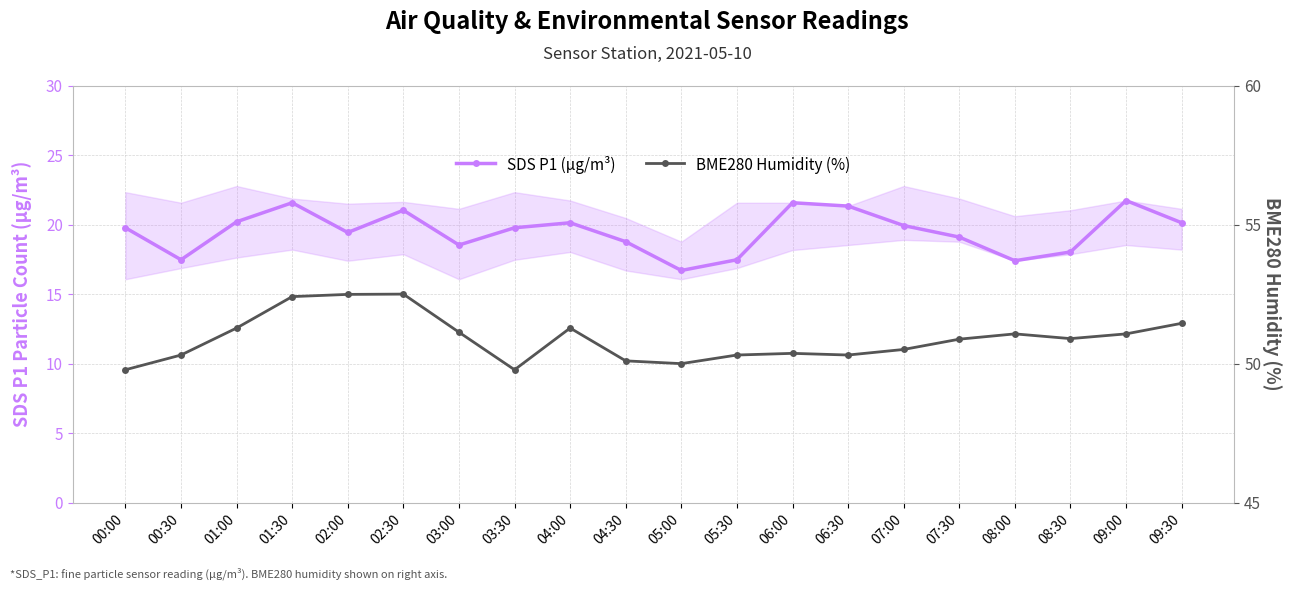

At which category does SDS P1 (µg/m³) reach its first local peak?

01:30